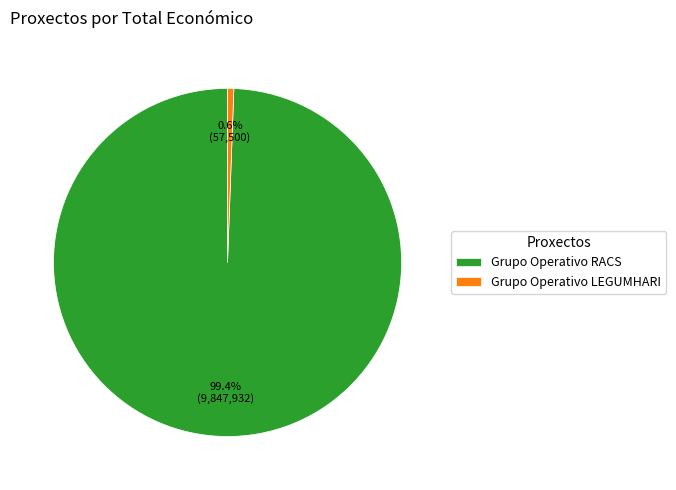

Rank the categories by value from highest to lowest.

Grupo Operativo RACS, Grupo Operativo LEGUMHARI